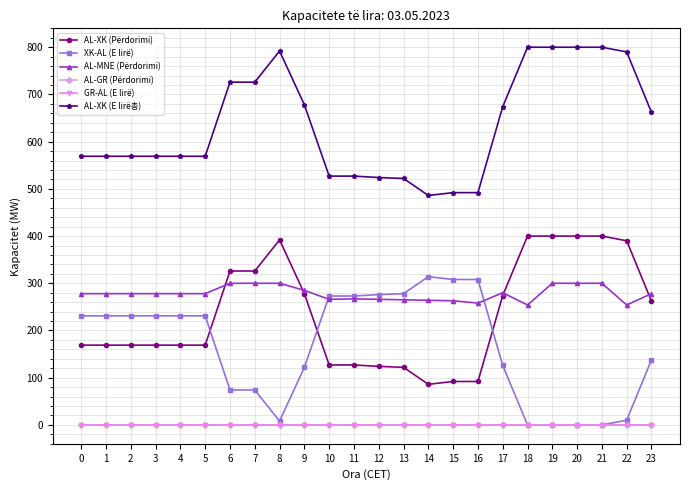

In AL-XK (E lirë총), how many points are lower than both neighbors (excluding endpoints)?

1